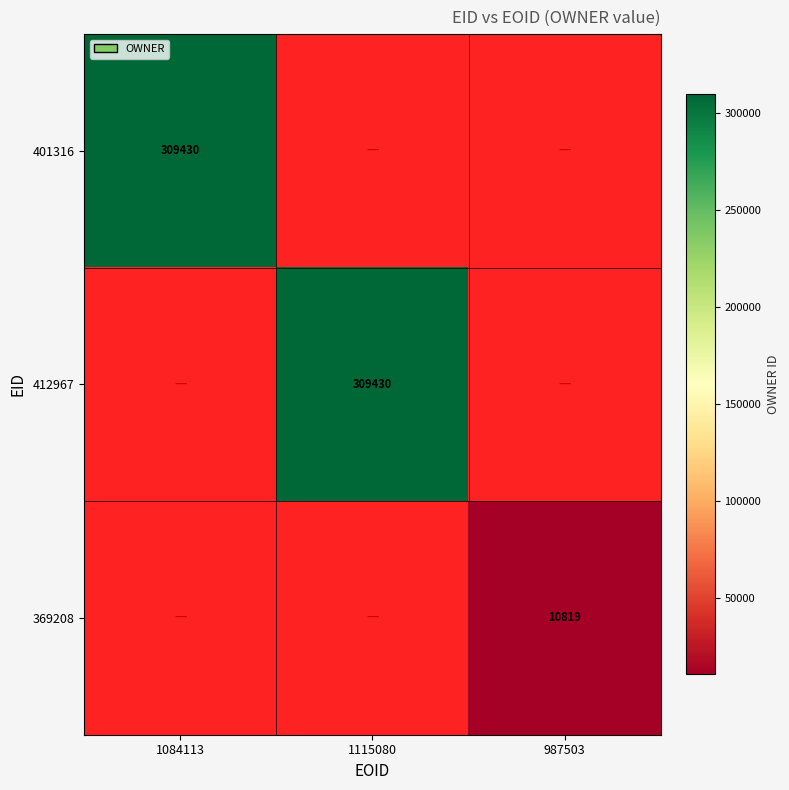

The value of 369208 at 987503 is 10819. True or false?

True